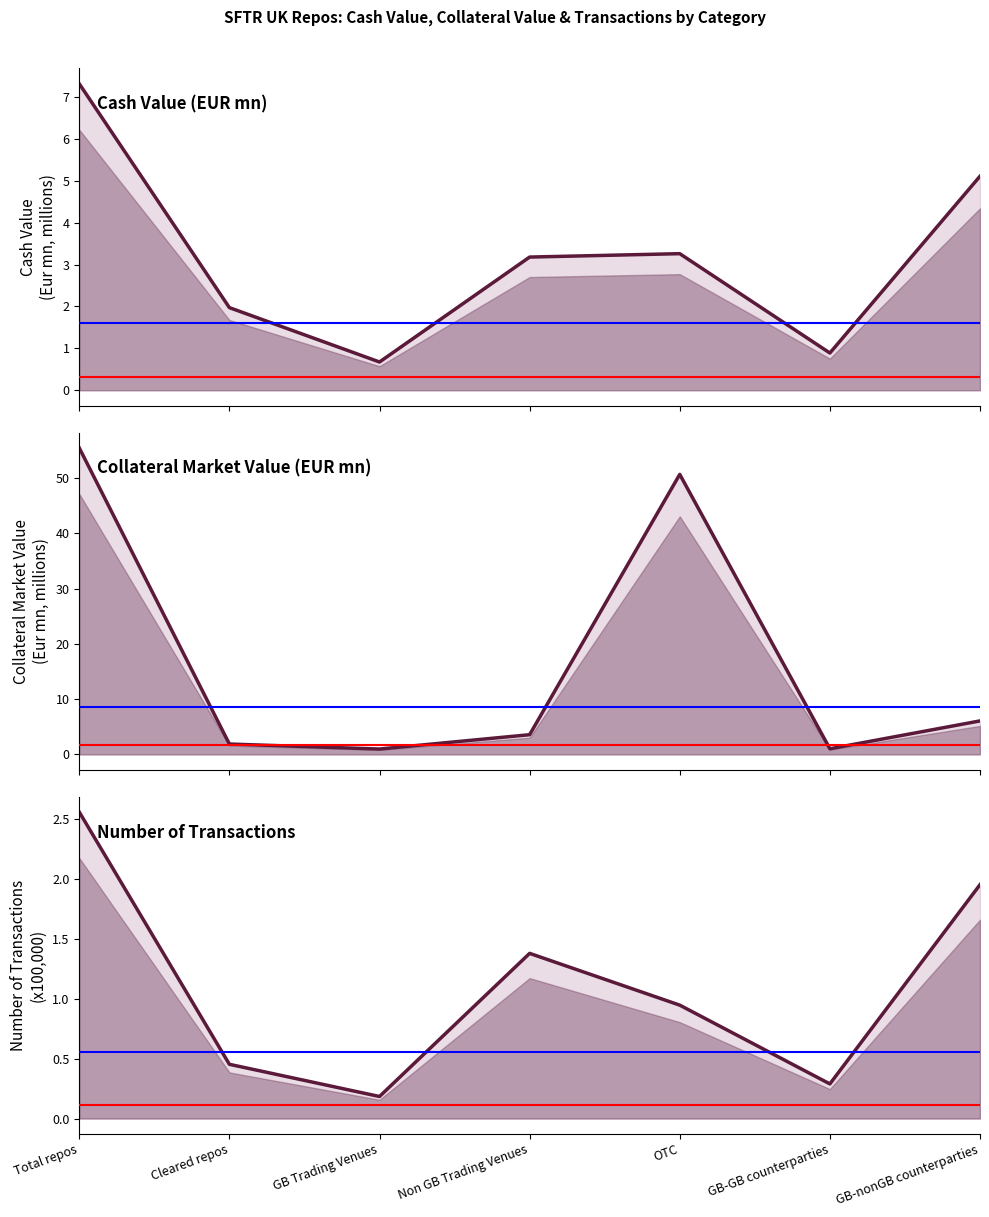

Which series has the largest total across all categories?

Collateral Market Value (Eur mn, millions)